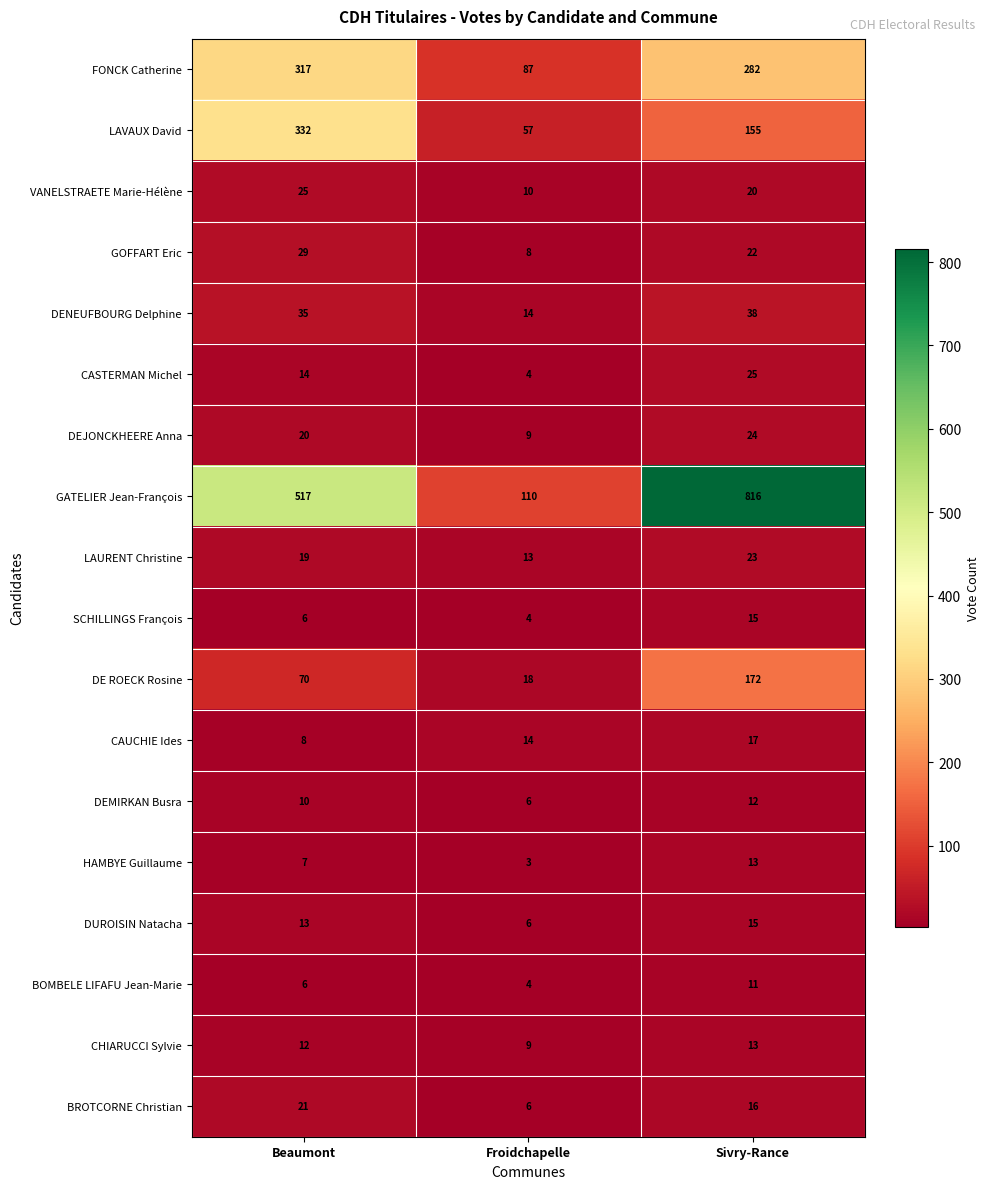

The DEMIRKAN Busra series shows 8 at Froidchapelle. True or false?

False